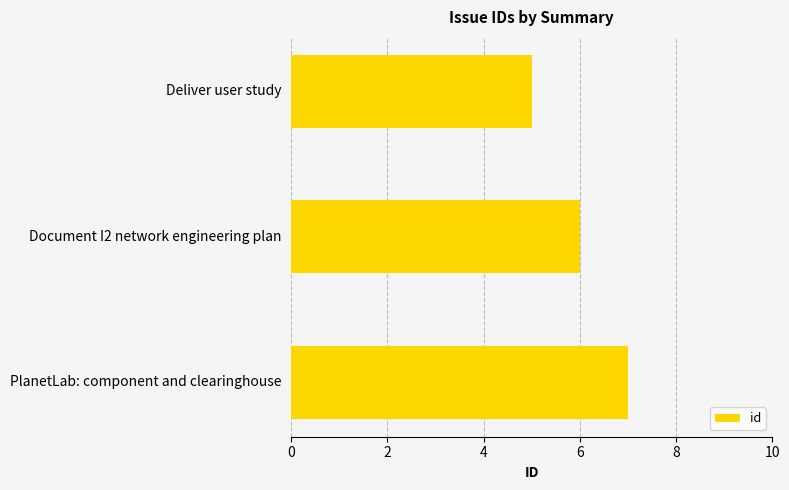

What is the ratio of the value at Deliver user study to the value at PlanetLab: component and clearinghouse?

0.7